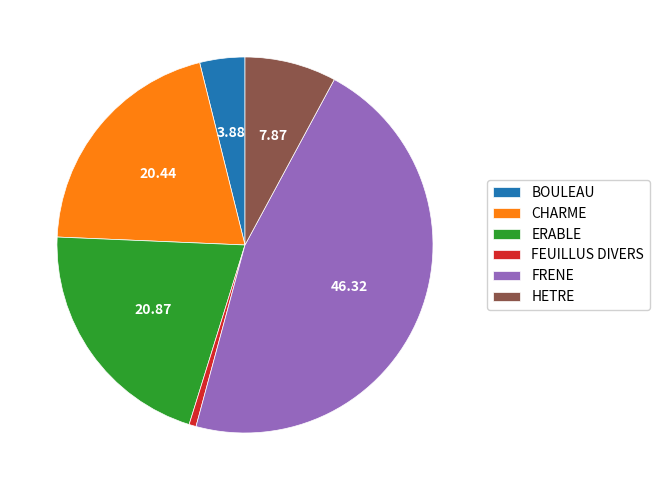

Combined, do CHARME and ERABLE account for over 50%?

No